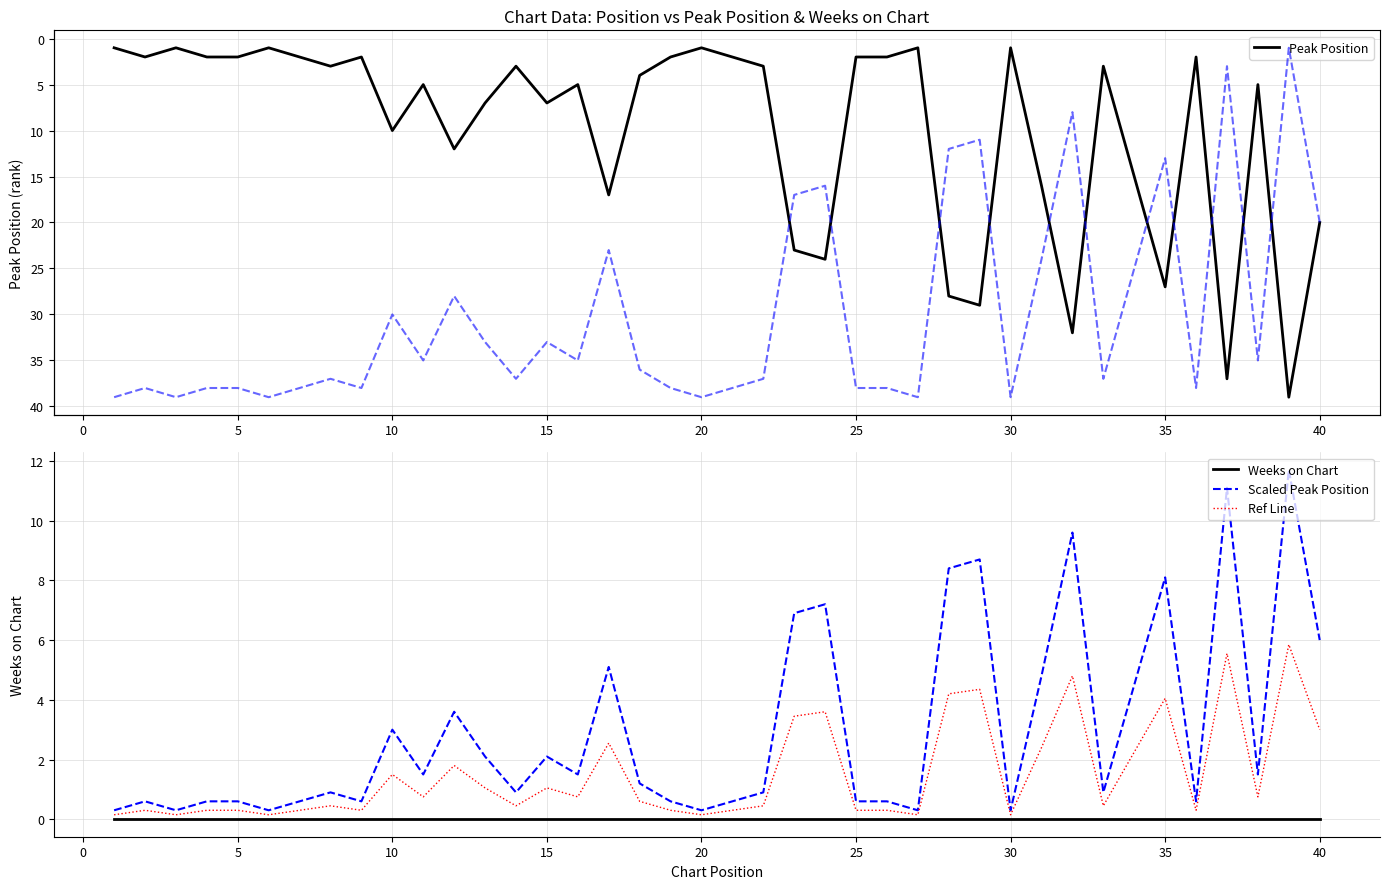

True or false: Scaled Peak Position has more than 1 points higher than both neighbors.

True